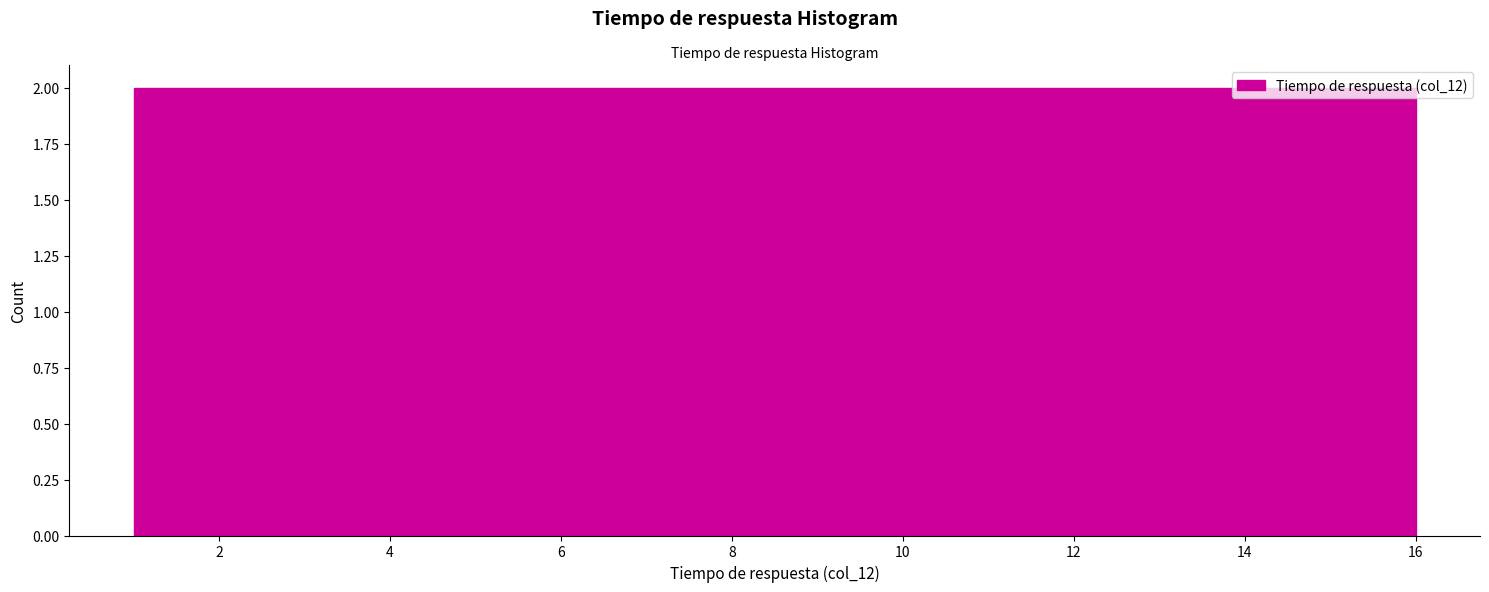

Reading left to right, transcribe this chart: for each bar, give the range it covers on the x-axis and its height. Neither the bar edges nor the heights are printed on the chart, so give them approximately, as read against the axes.

1.0 to 2.8: 2
2.8 to 4.8: 2
4.8 to 6.6: 2
6.6 to 8.6: 2
8.6 to 10.4: 2
10.4 to 12.2: 2
12.2 to 14.2: 2
14.2 to 16.0: 2